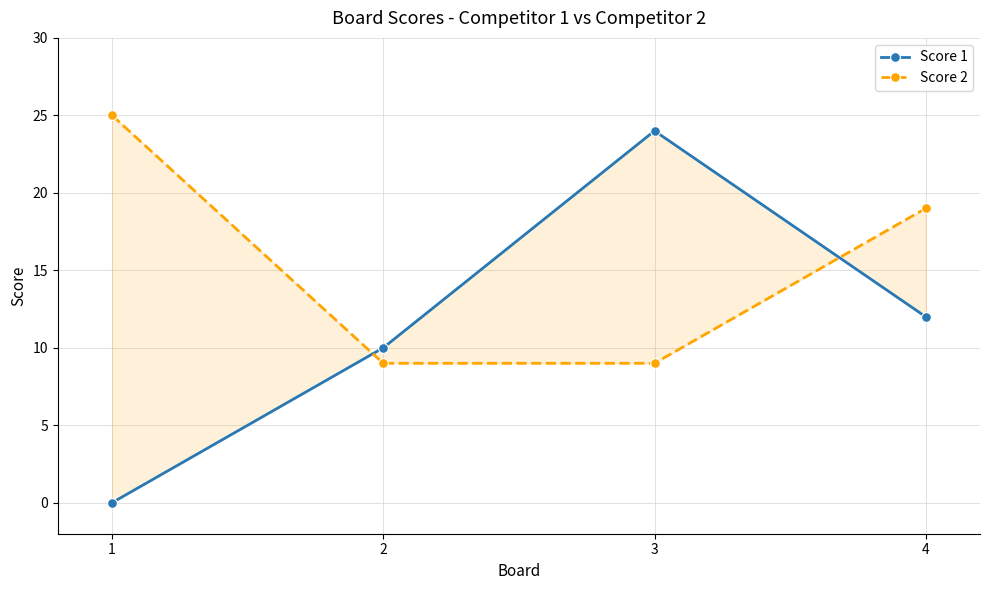

What is the value of the Score 2 point at the 1st from the left?

25